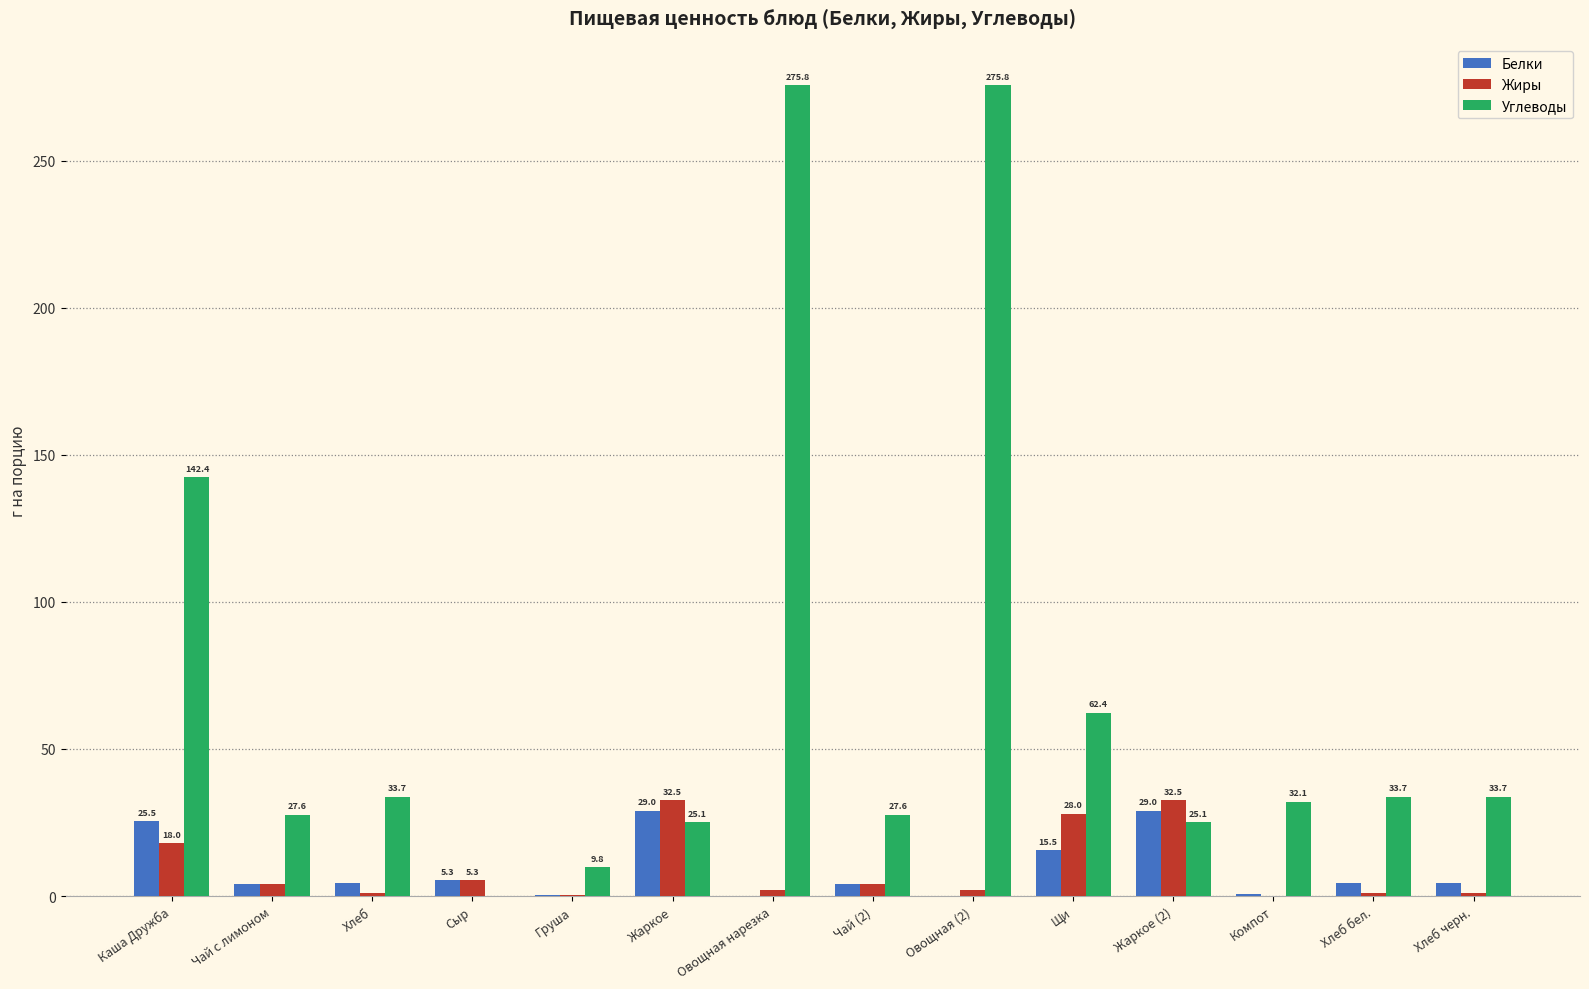

True or false: Углеводы has a value of 25.1 at Жаркое (2).

True